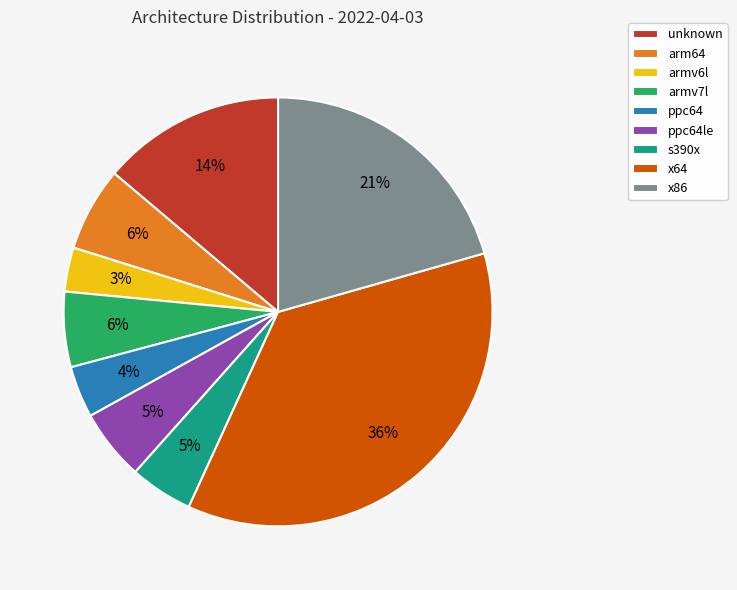

What percentage is the x86 slice, to the nearest percent?

21%